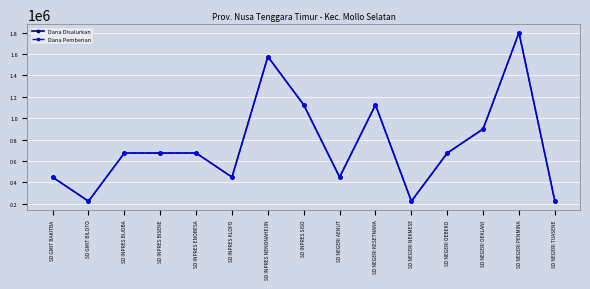

Is this an area chart (filled region under the line)?

No